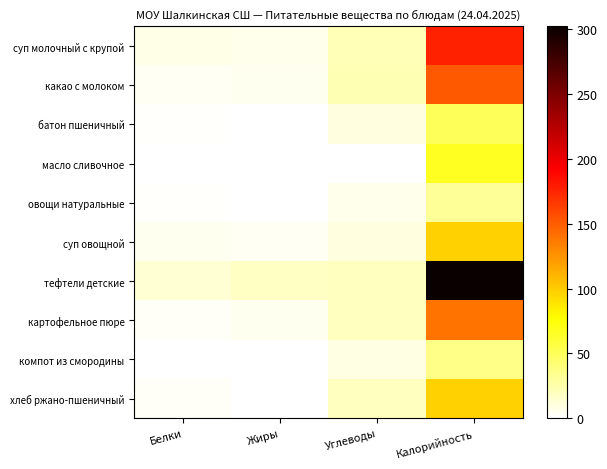

What is the total value across all series at Белки?

40.8